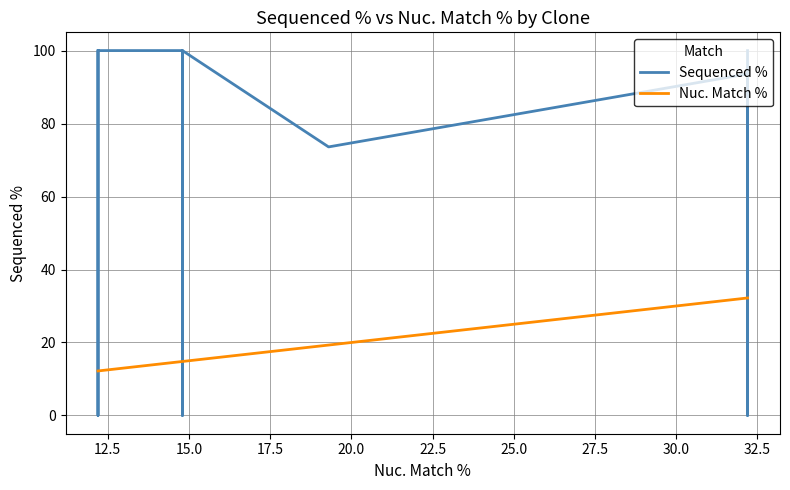

Which series ends up on top after the final intersection of Sequenced % and Nuc. Match %?

Sequenced %